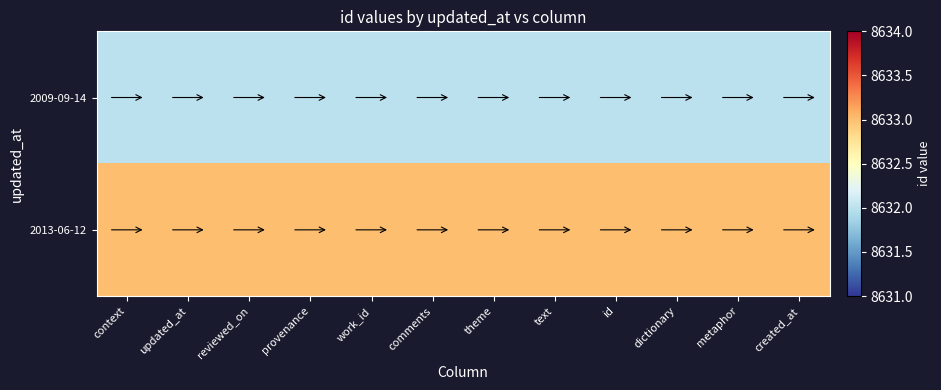

List the series in order of their peak value, lowest first.

2009-09-14, 2013-06-12